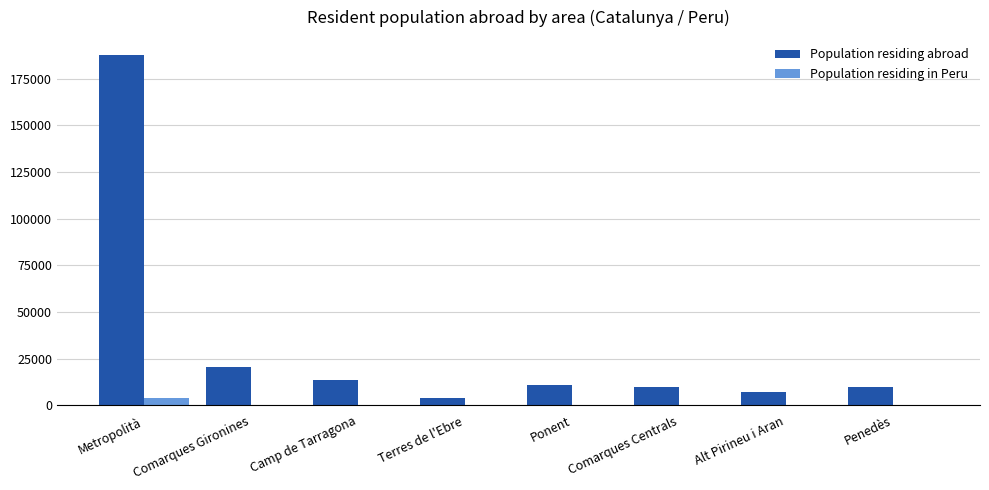

Is it true that Population residing abroad equals 95410 at Metropolità?

False